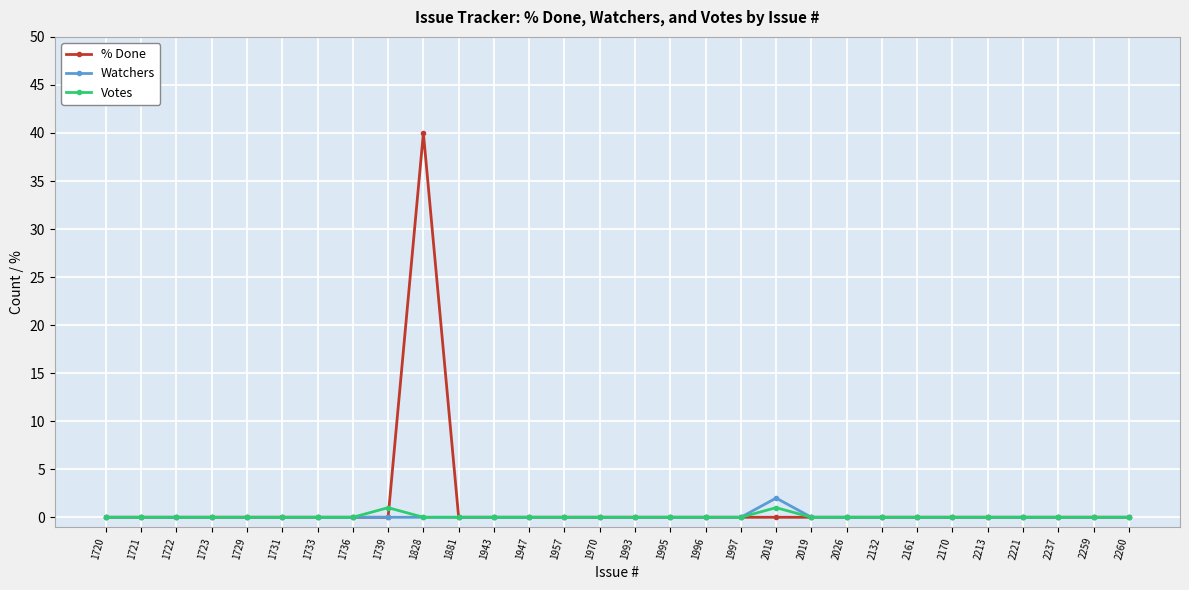

Count the number of data series in this chart.

3